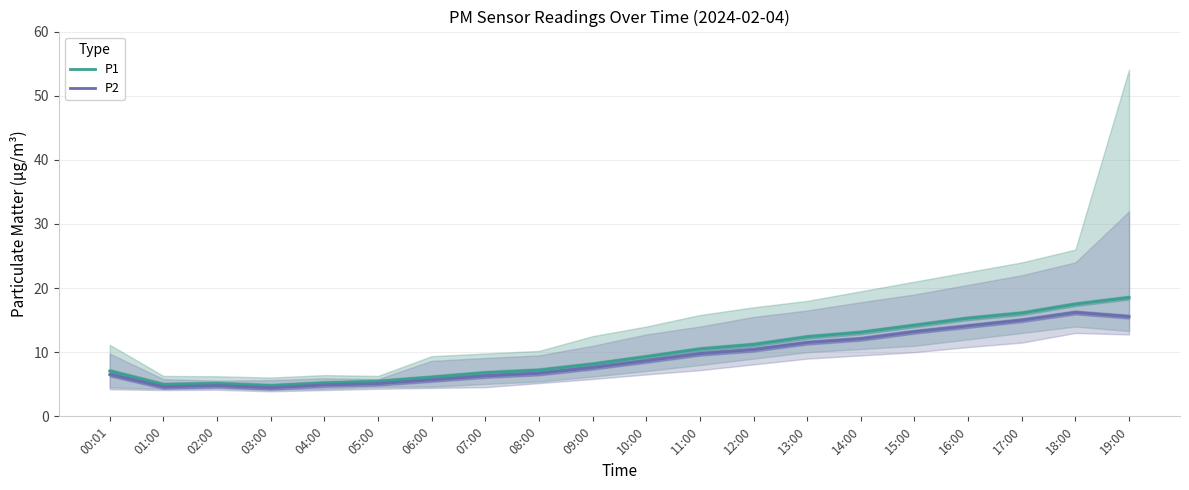

What is the greatest value displayed?

18.5